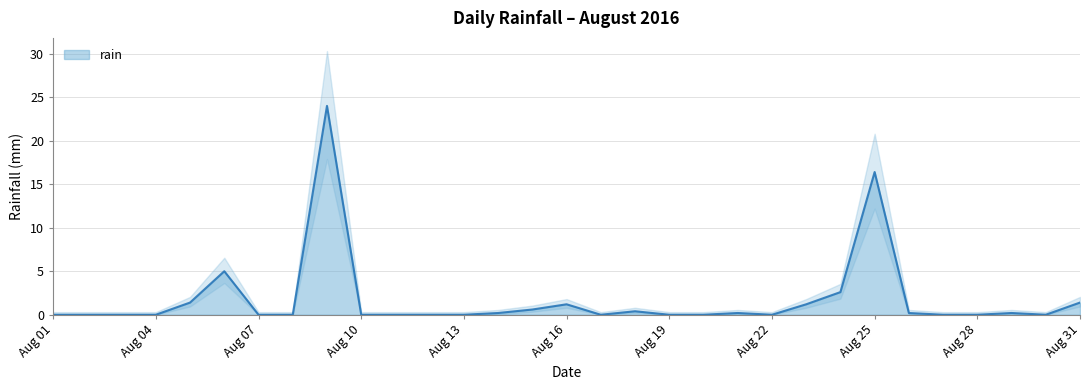

At which label is the value closest to 12?

2016-08-25